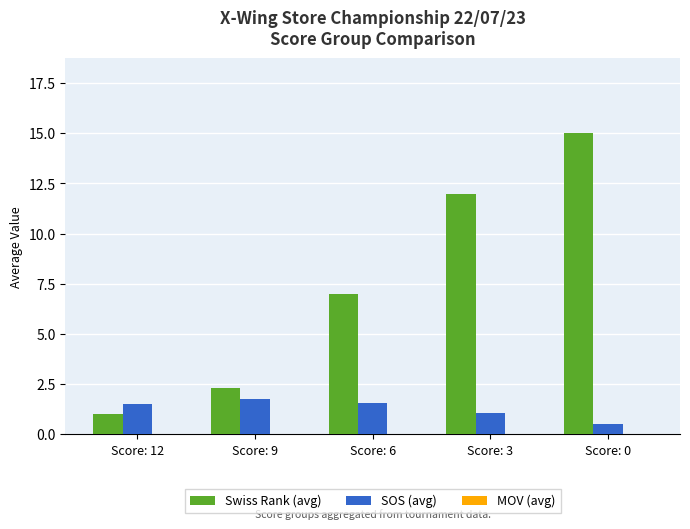

Which series changed the most between Score: 12 and Score: 0?

Swiss Rank (avg)